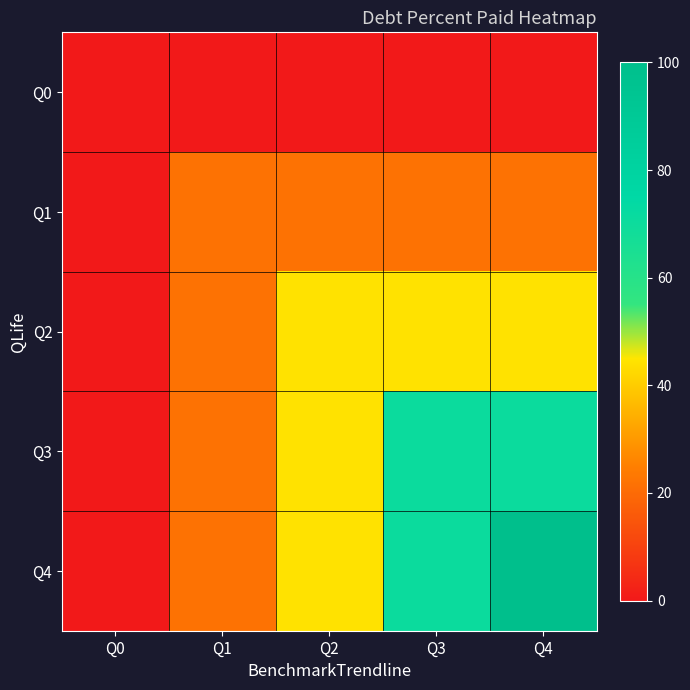

Reading right to left, what are all the values shown in this chart?

Q0: Q4=0.0	Q3=0.0	Q2=0.0	Q1=0.0	Q0=0.0
Q1: Q4=21.8	Q3=21.8	Q2=21.8	Q1=21.8	Q0=0.0
Q2: Q4=44.4	Q3=44.4	Q2=44.4	Q1=21.8	Q0=0.0
Q3: Q4=70.5	Q3=70.5	Q2=44.4	Q1=21.8	Q0=0.0
Q4: Q4=100.0	Q3=70.5	Q2=44.4	Q1=21.8	Q0=0.0